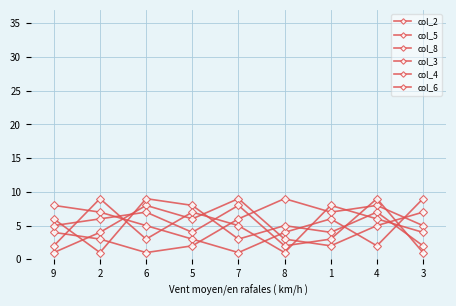

Where does the col_3 series first go above 5?

7